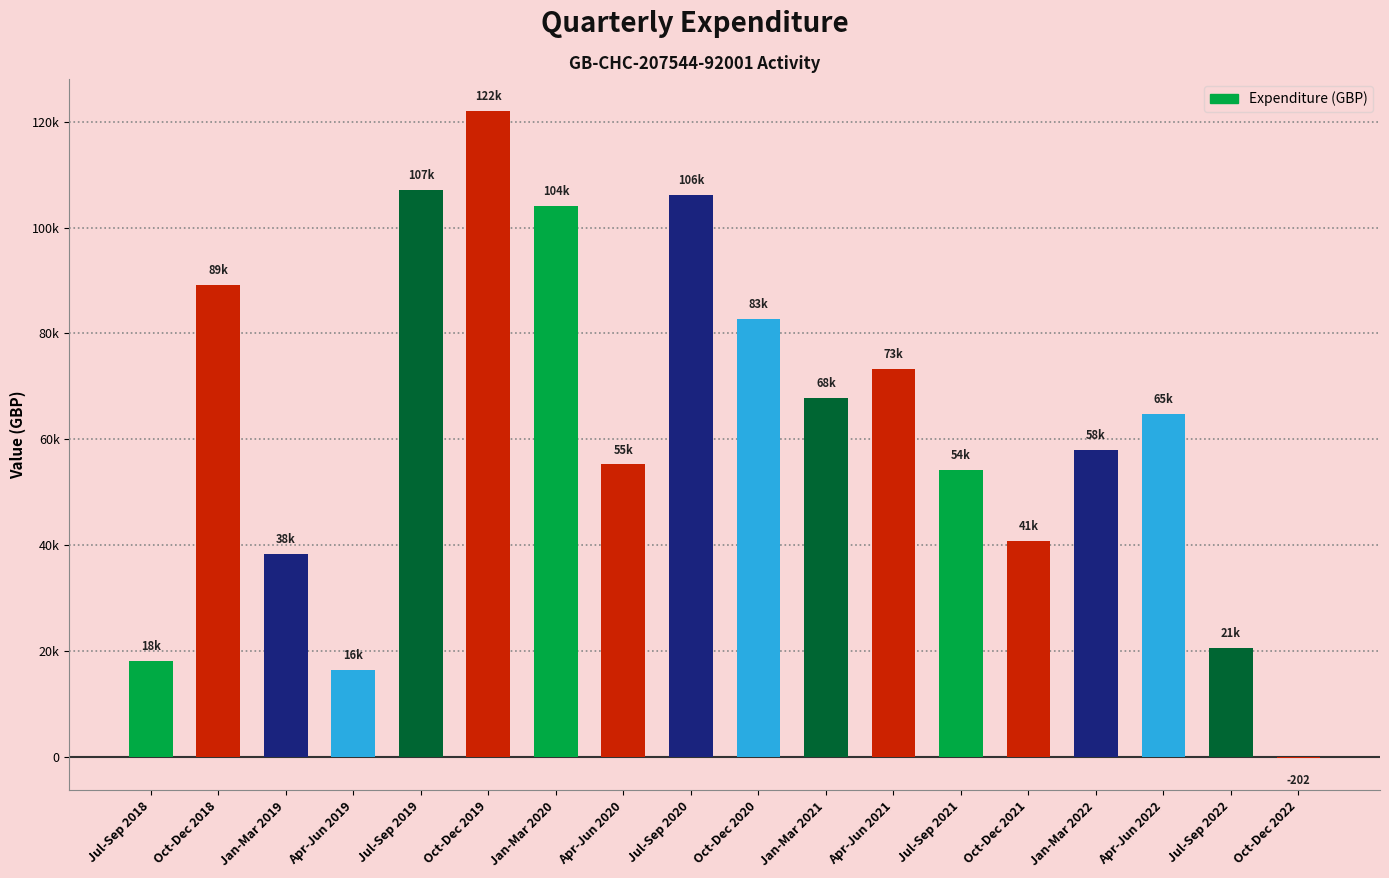

How many values are above zero?

17